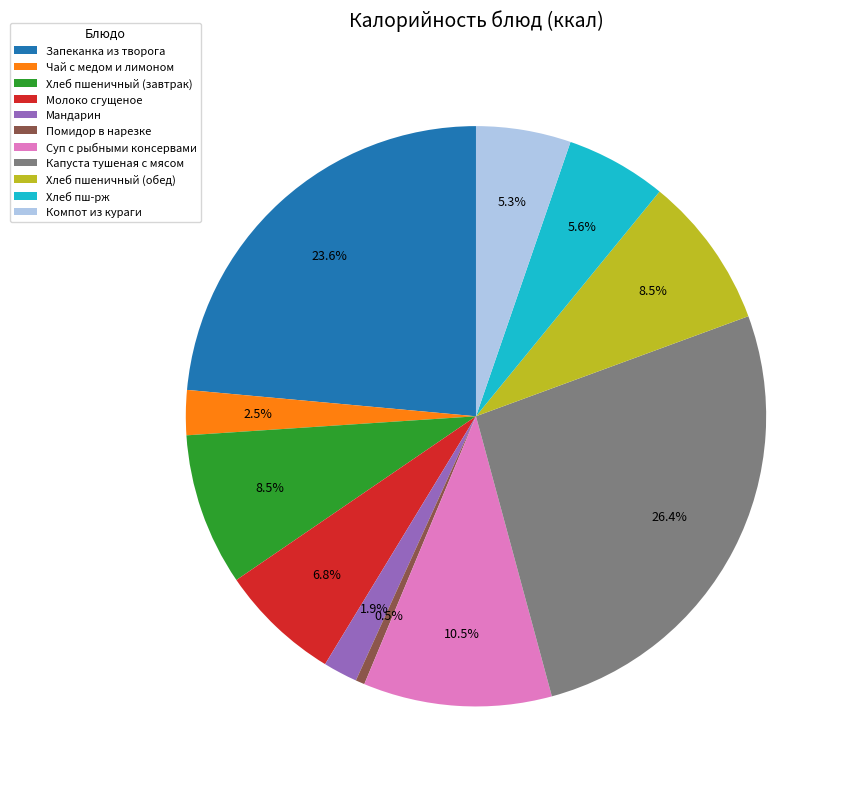

Which slice is the largest?

Капуста тушеная с мясом